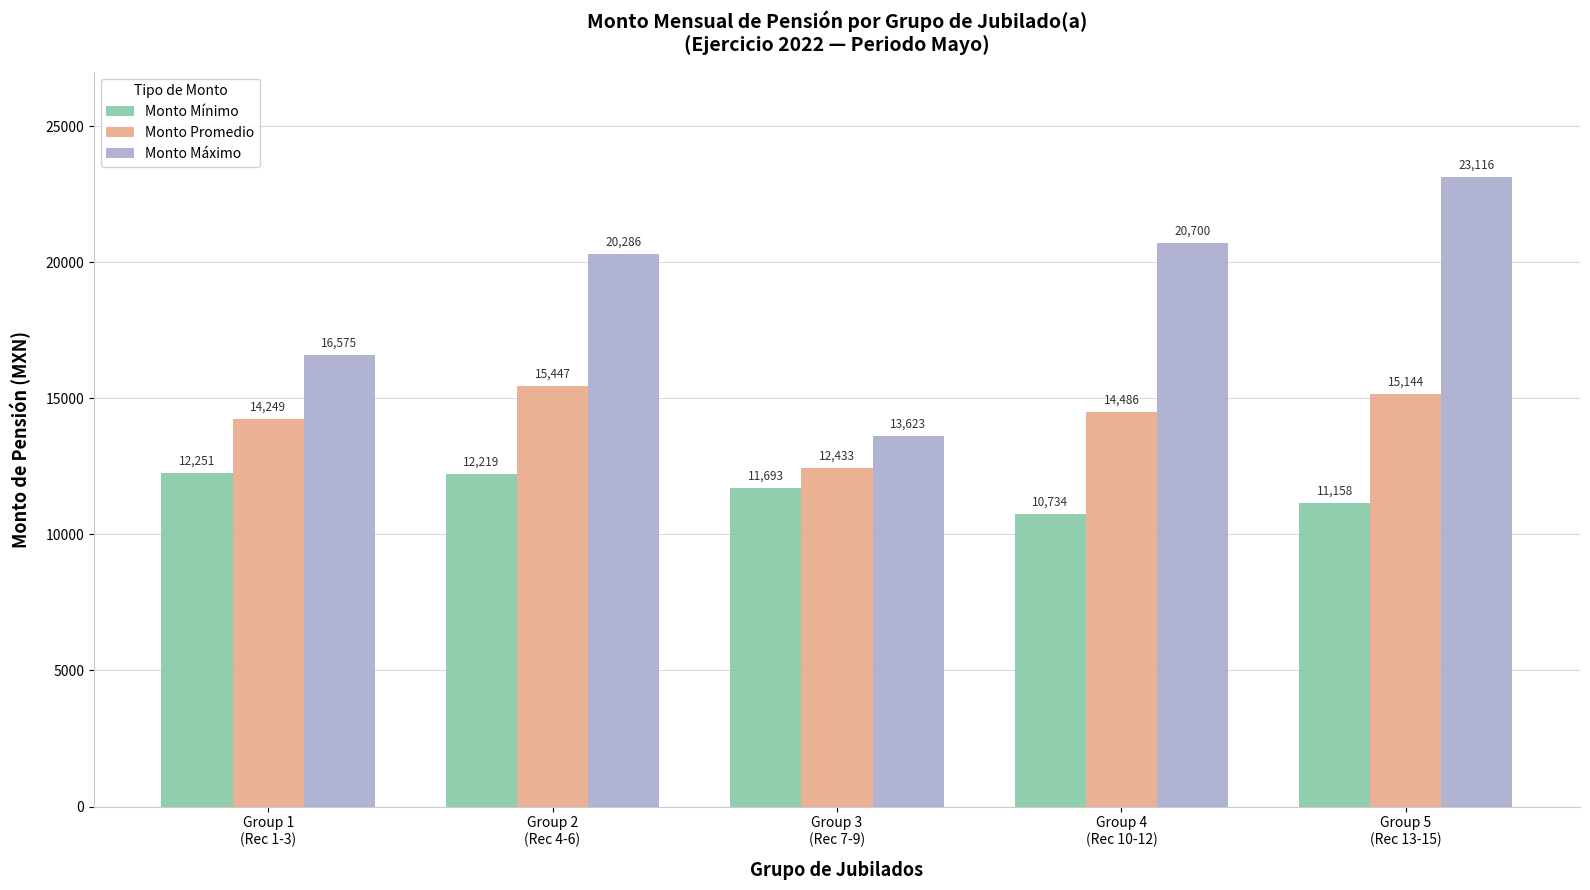

List the labels in order of Monto Mínimo value, largest first.

Group 1
(Rec 1-3), Group 2
(Rec 4-6), Group 3
(Rec 7-9), Group 5
(Rec 13-15), Group 4
(Rec 10-12)